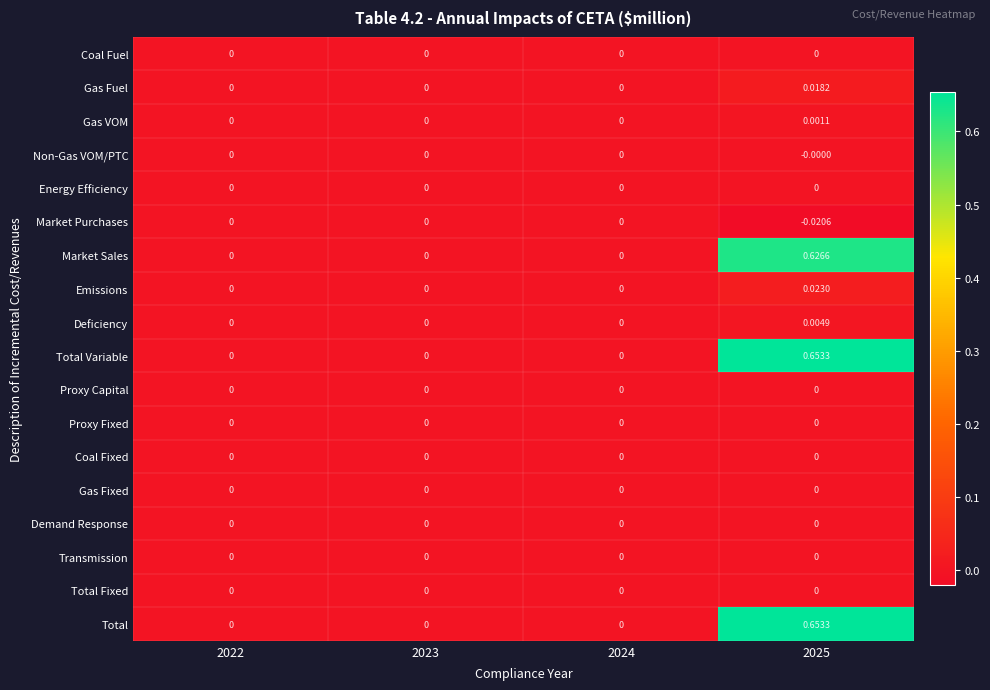

Which label corresponds to the largest value in the chart?

2025